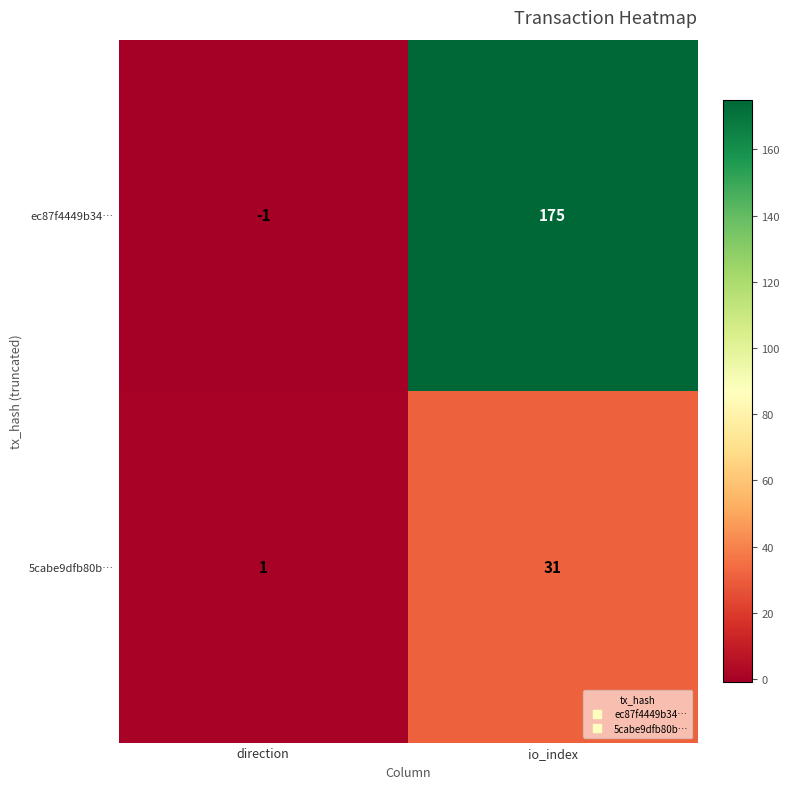

Reading left to right, what are all the values shown in this chart?

ec87f4449b34…: direction=-1	io_index=175
5cabe9dfb80b…: direction=1	io_index=31